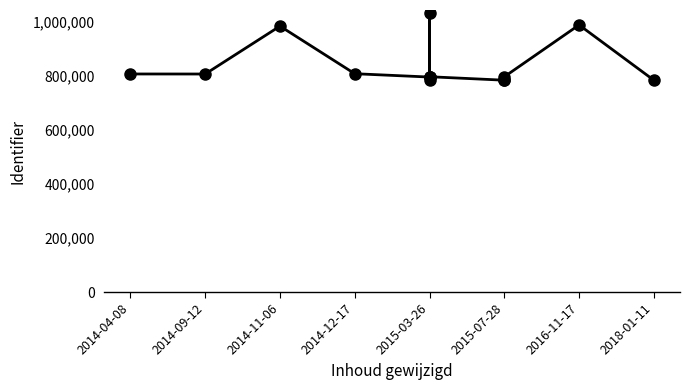

Does the chart have visible grid lines?

No